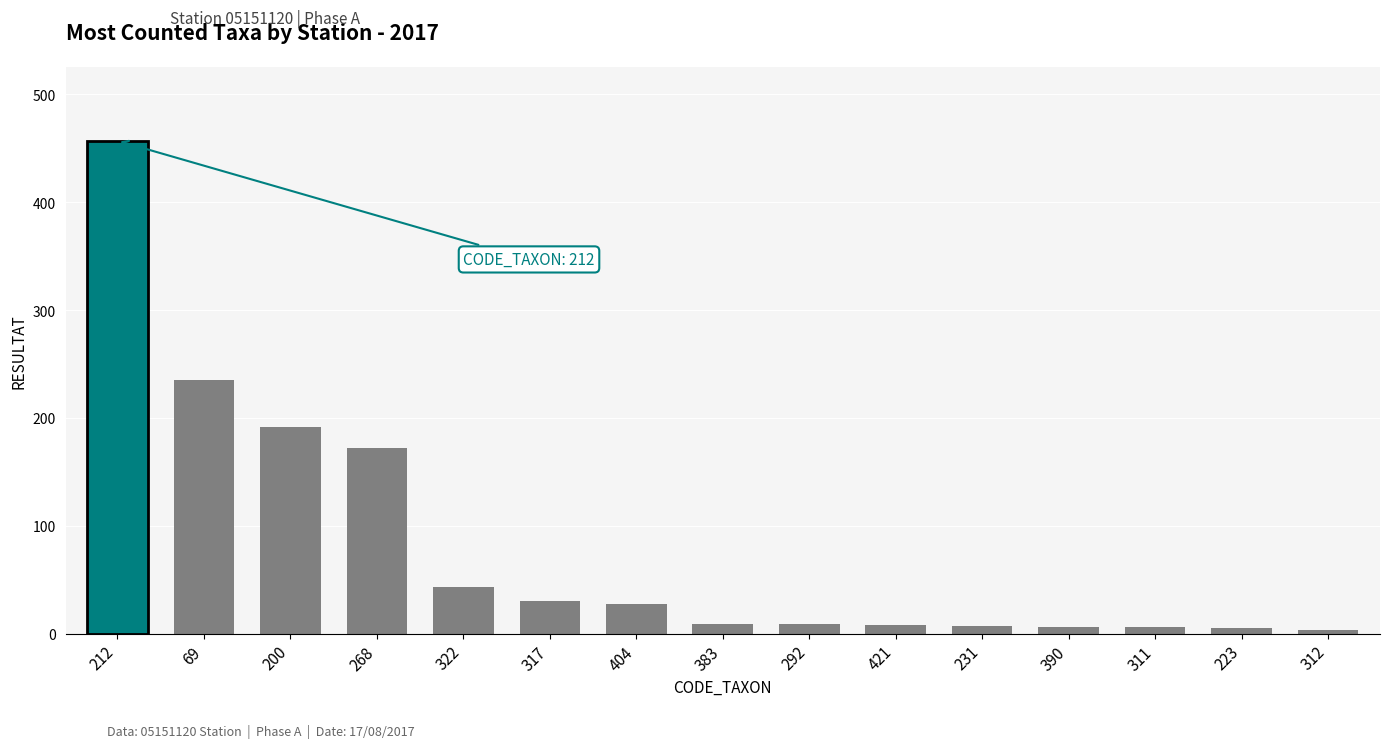

True or false: the data shows 125 at 212.

False